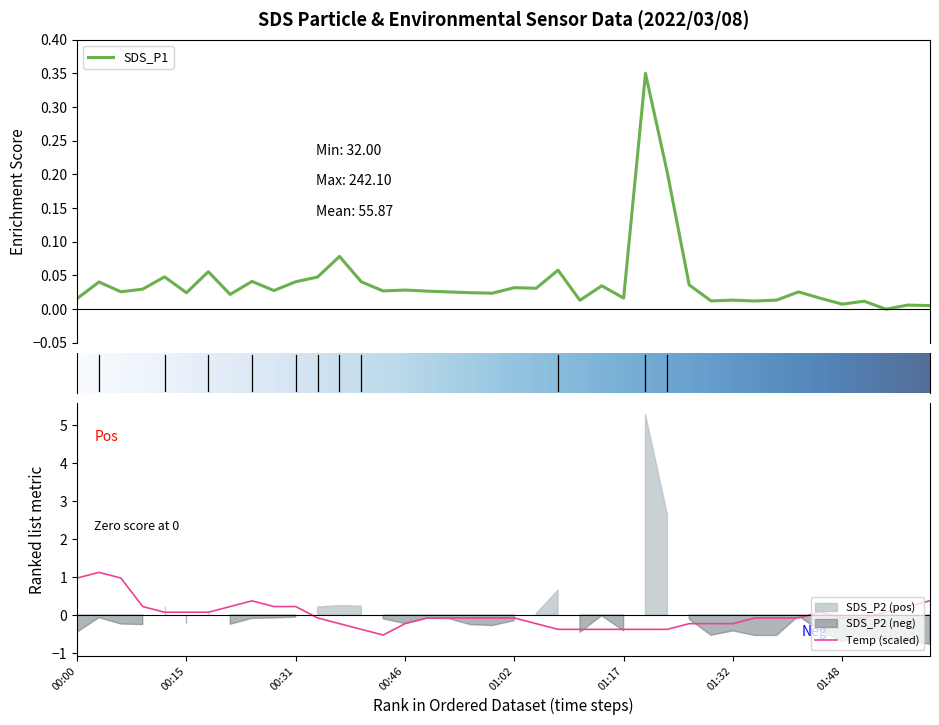

Reading left to right, transcribe all the data shown in this chart.

SDS_P1: 0.0	0.0	0.0	0.0	0.0	0.0	0.1	0.0	0.0	0.0	0.0	0.0	0.1	0.0	0.0	0.0	0.0	0.0	0.0	0.0	0.0	0.0	0.1	0.0	0.0	0.0	0.3	0.2	0.0	0.0	0.0	0.0	0.0	0.0	0.0	0.0	0.0	0.0	0.0	0.0
Temp: 1.0	1.1	1.0	0.2	0.1	0.1	0.1	0.2	0.4	0.2	0.2	-0.1	-0.2	-0.4	-0.5	-0.2	-0.1	-0.1	-0.1	-0.1	-0.1	-0.2	-0.4	-0.4	-0.4	-0.4	-0.4	-0.4	-0.2	-0.2	-0.2	-0.1	-0.1	-0.1	0.1	-0.1	-0.1	0.1	0.2	0.4